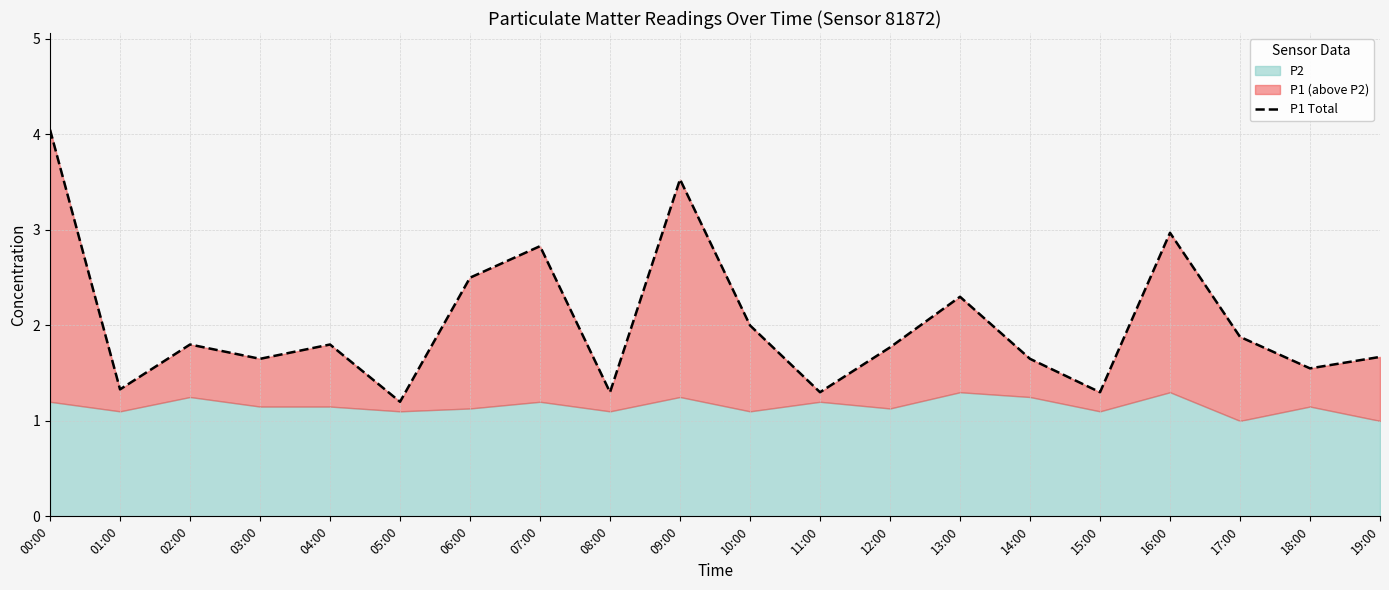

What is the value of the 8th point from the left?

2.8